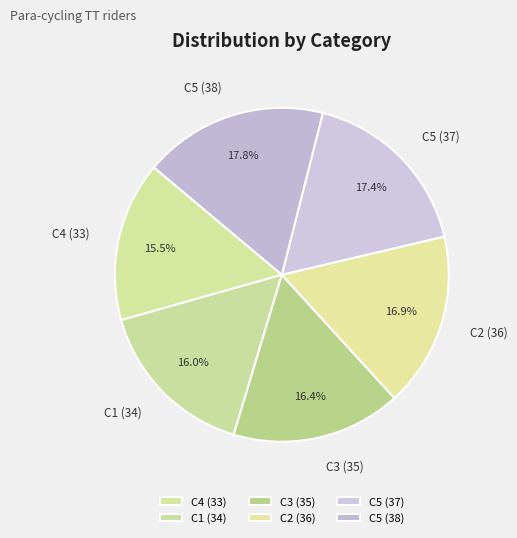

What percentage do C3 (35) and C1 (34) together represent?

32.4%